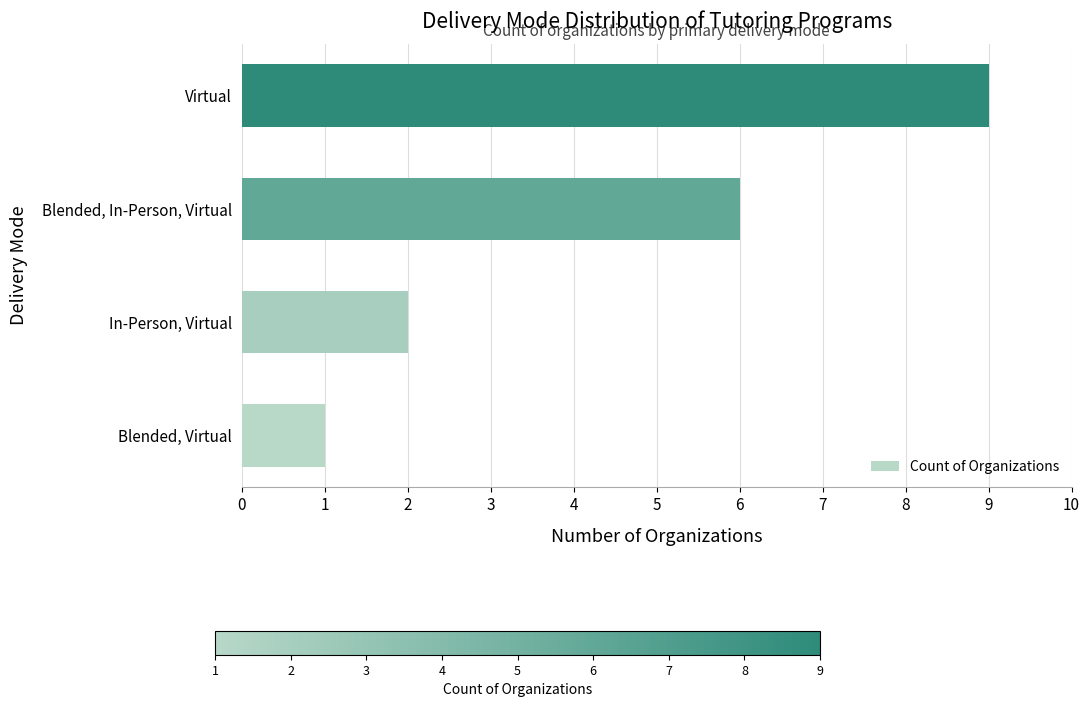

The value at In-Person, Virtual is 4. True or false?

False